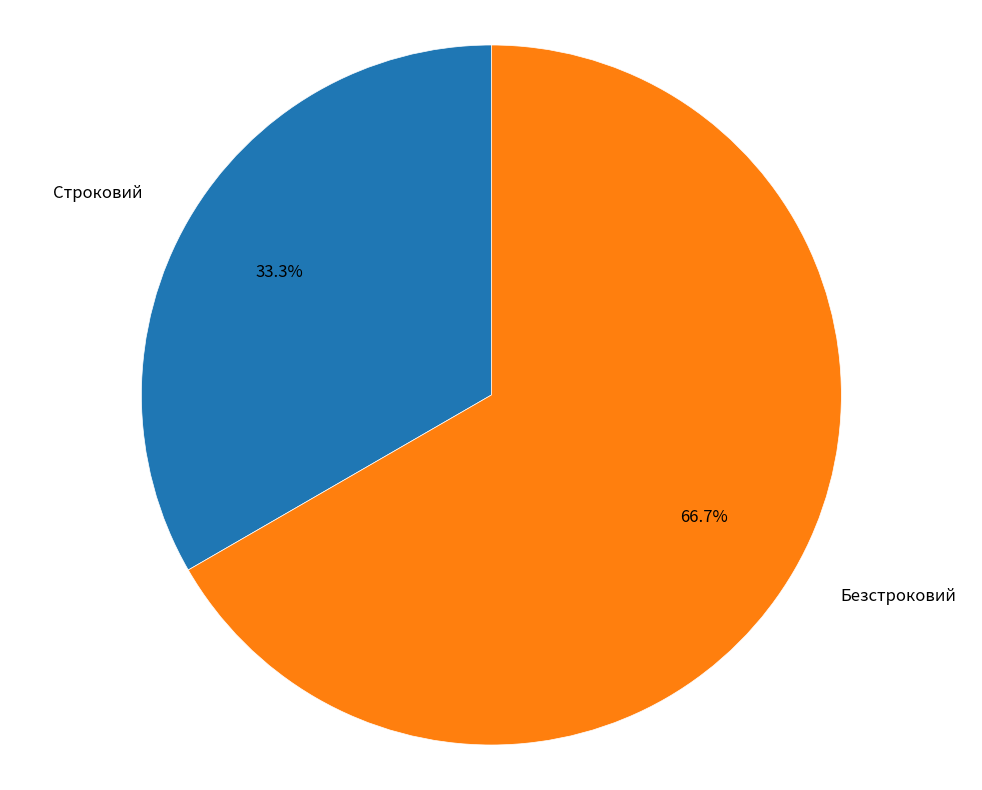

To the nearest percent, what is the combined percentage of Строковий and Безстроковий?

100%